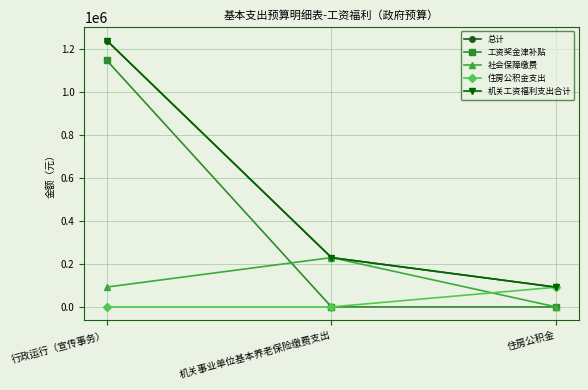

Does the chart have visible grid lines?

Yes